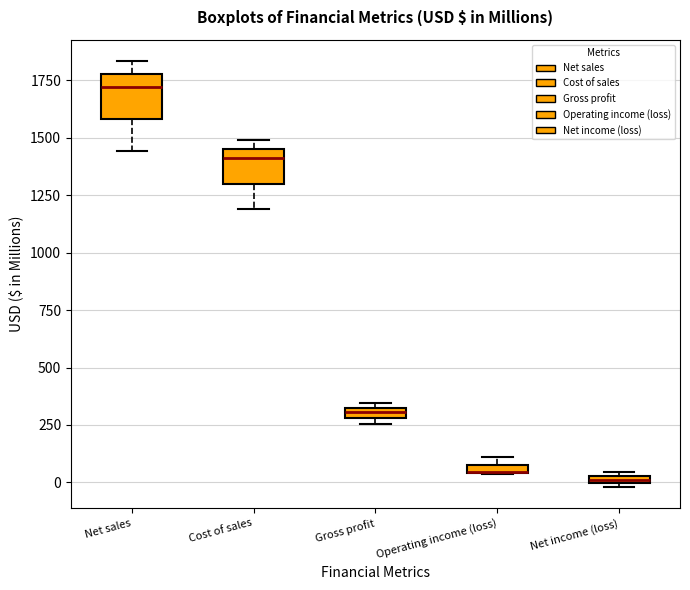

Where is the lower edge of the box for Operating income (loss) on the y-axis? The values are not printed on the chart, so give them approximately, as read against the axis.

50